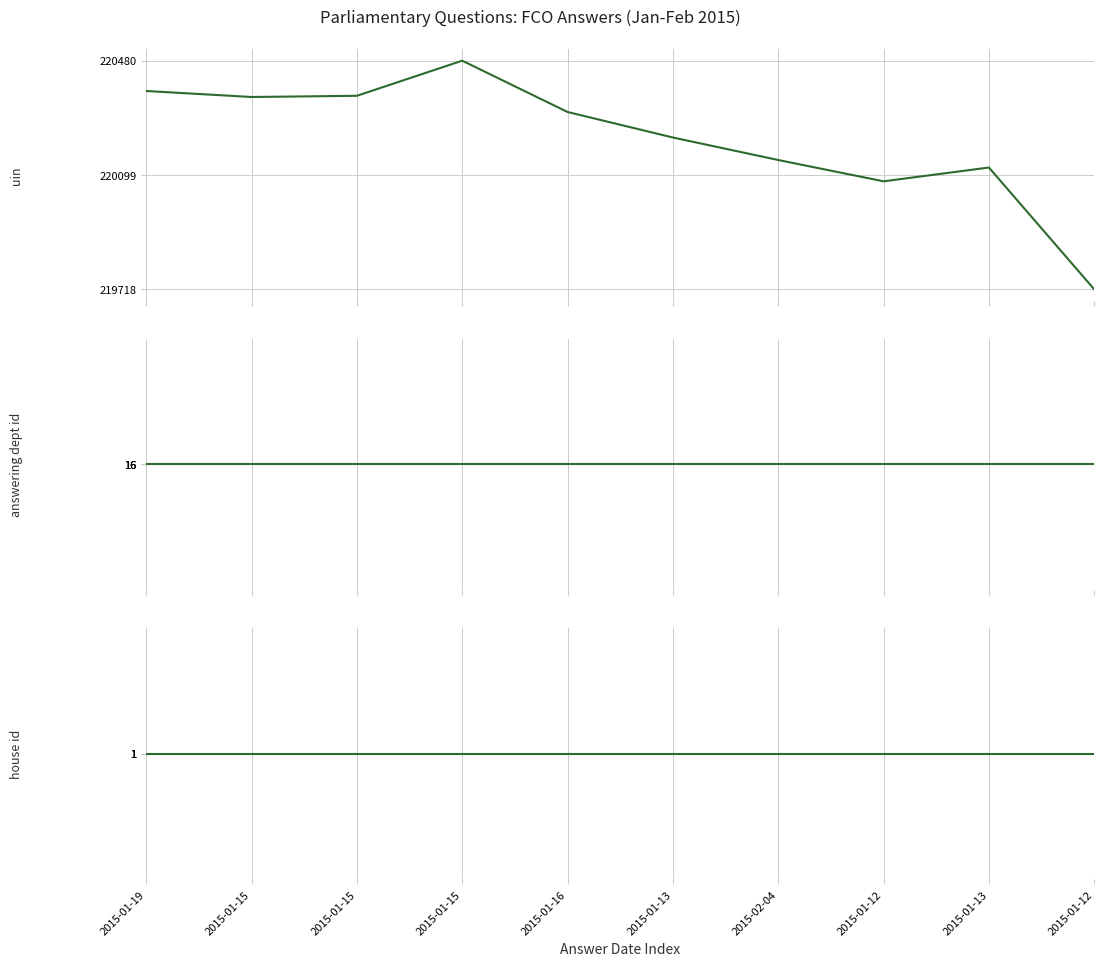

What is the total value across all series at 2015-01-15?

220376